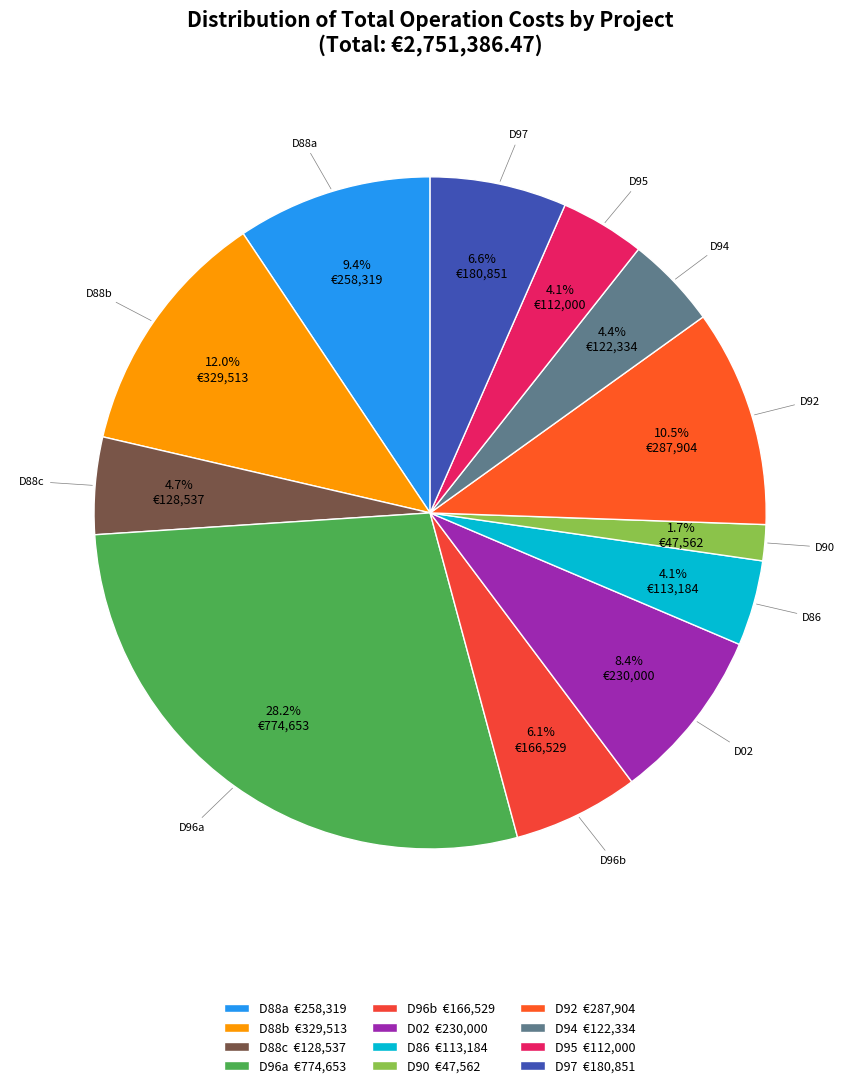

To the nearest percent, what is the difference between the largest and smallest slice percentages?

26%